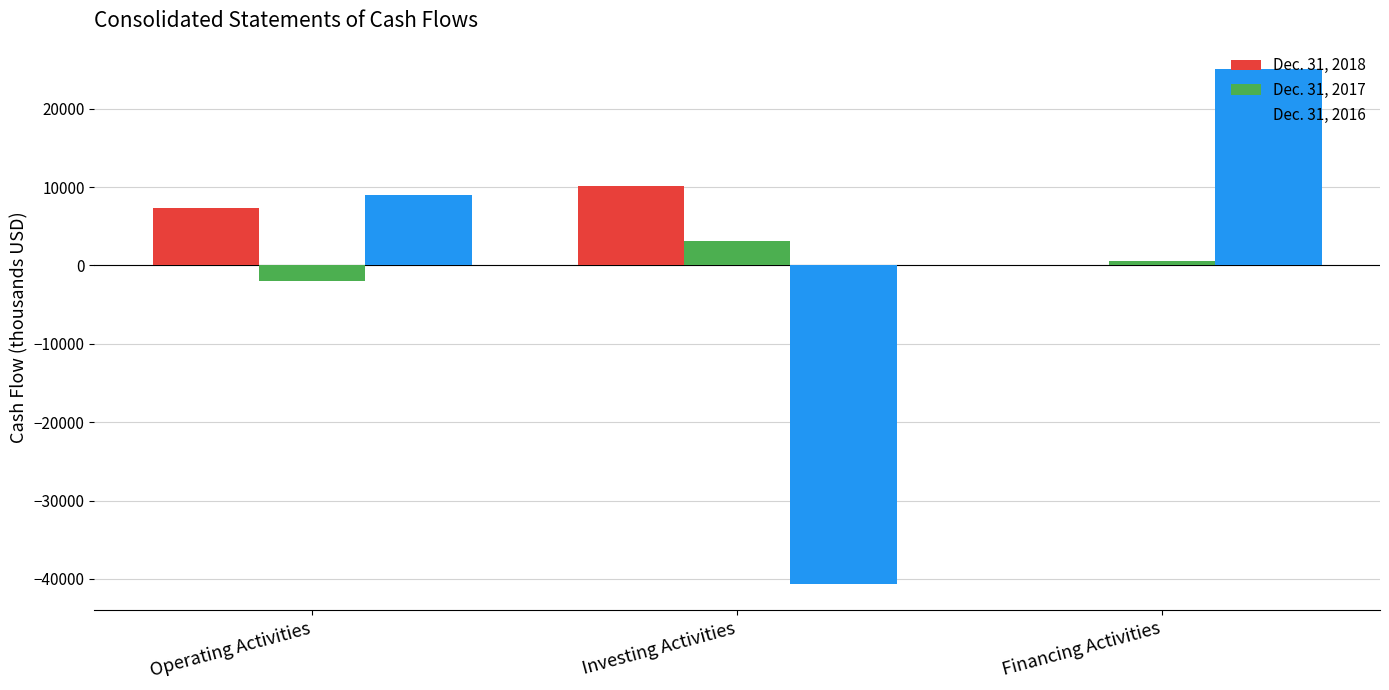

Is it true that Dec. 31, 2016 equals 8933 at Operating Activities?

True